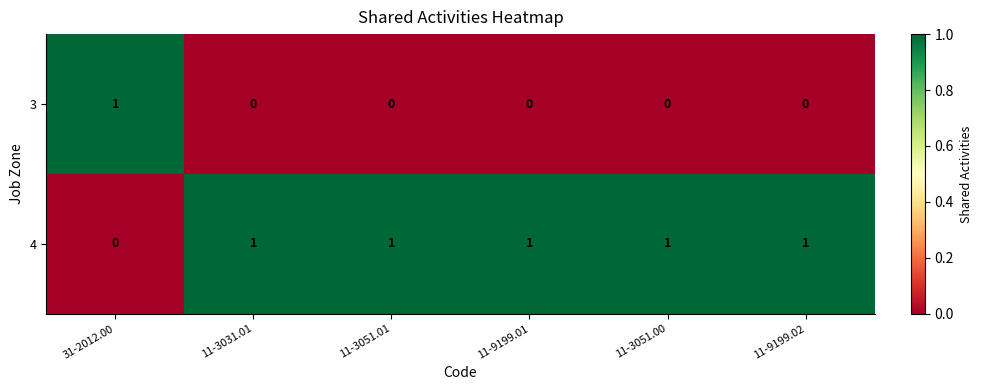

Count the 3 values in the range 0 to 1.

6